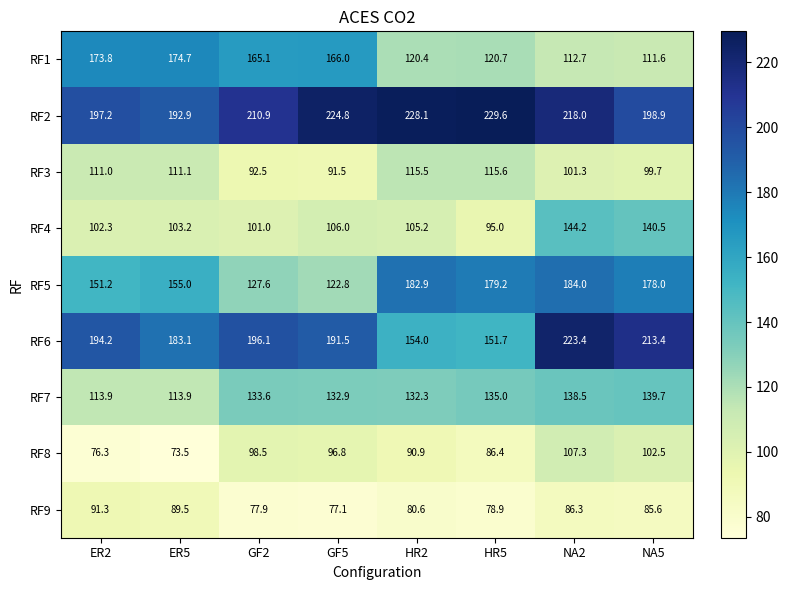

Where is RF2 nearest to the value 211?

GF2